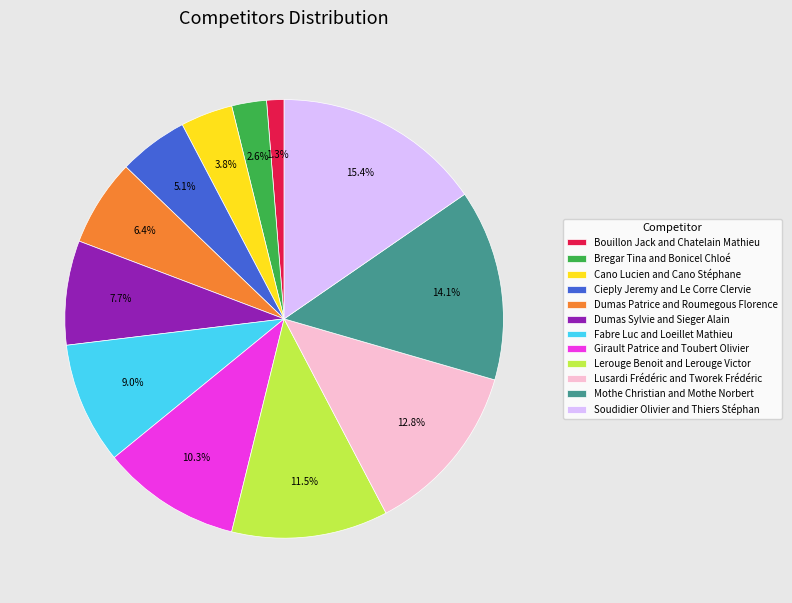

What is the largest slice in the pie chart?

Soudidier Olivier and Thiers Stéphan